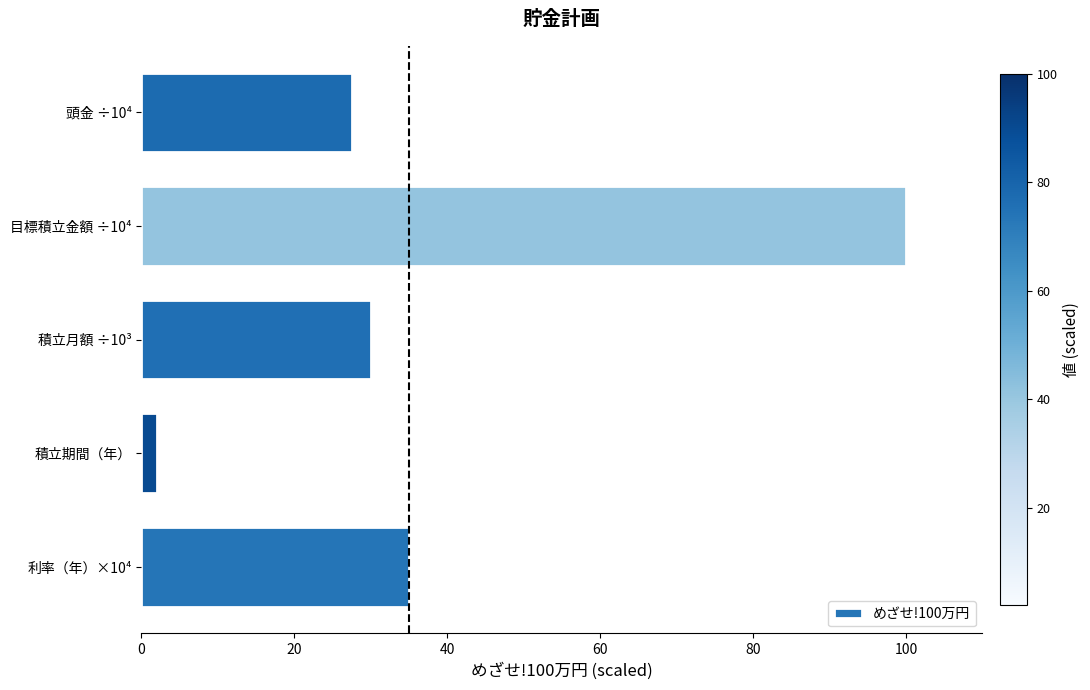

Rank the categories by value from highest to lowest.

目標積立金額 ÷10⁴, 利率（年）×10⁴, 積立月額 ÷10³, 頭金 ÷10⁴, 積立期間（年）